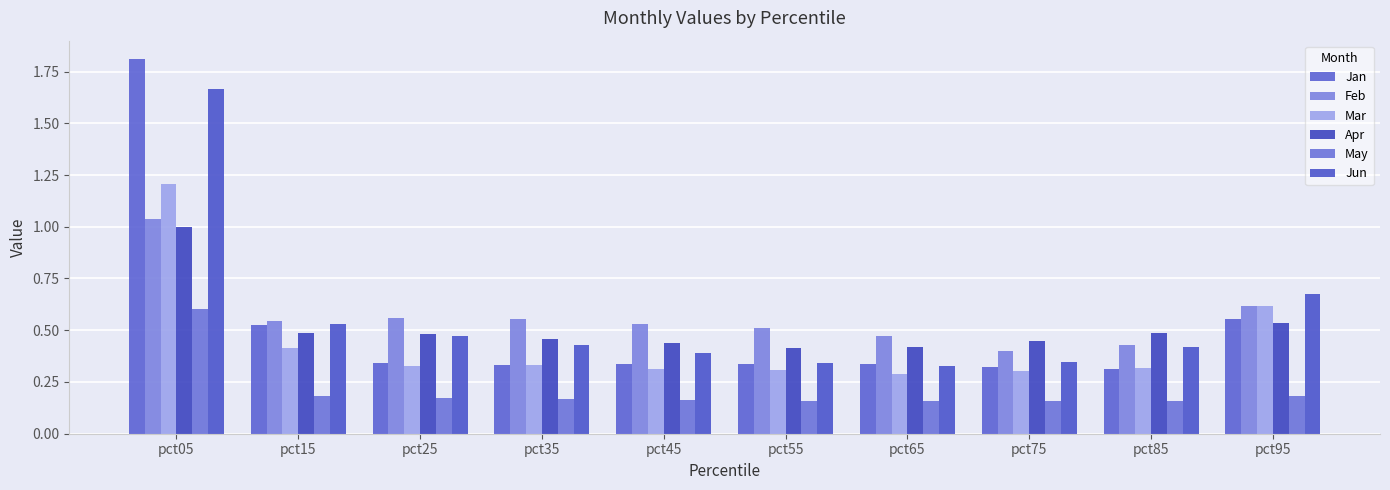

The Jun series shows 0.2 at pct45. True or false?

False